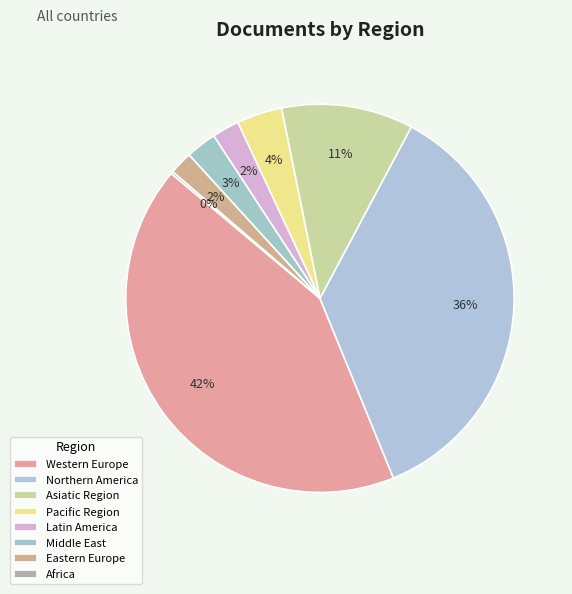

Rank the categories by value from lowest to highest.

Africa, Eastern Europe, Latin America, Middle East, Pacific Region, Asiatic Region, Northern America, Western Europe